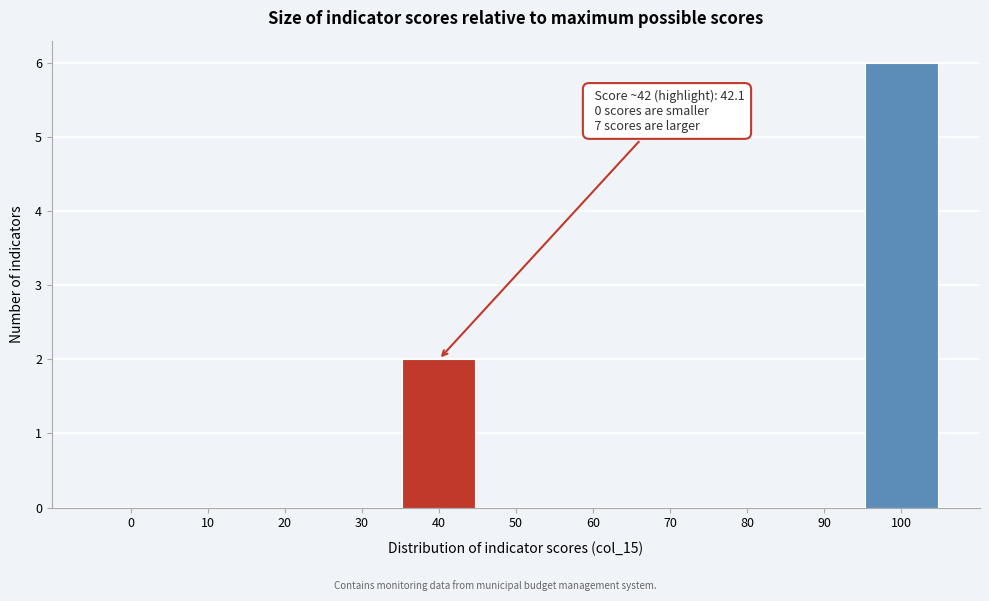

Reading left to right, what are all the values shown in this chart?

0=0	10=0	20=0	30=0	40=2	50=0	60=0	70=0	80=0	90=0	100=6